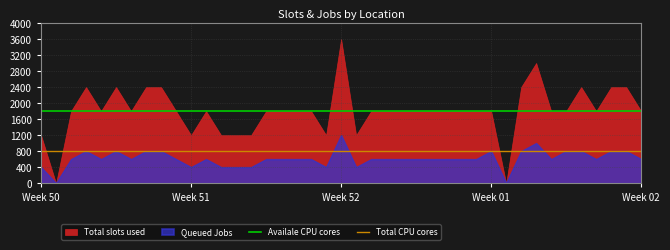

What is the sum of all Total CPU cores values?

1600